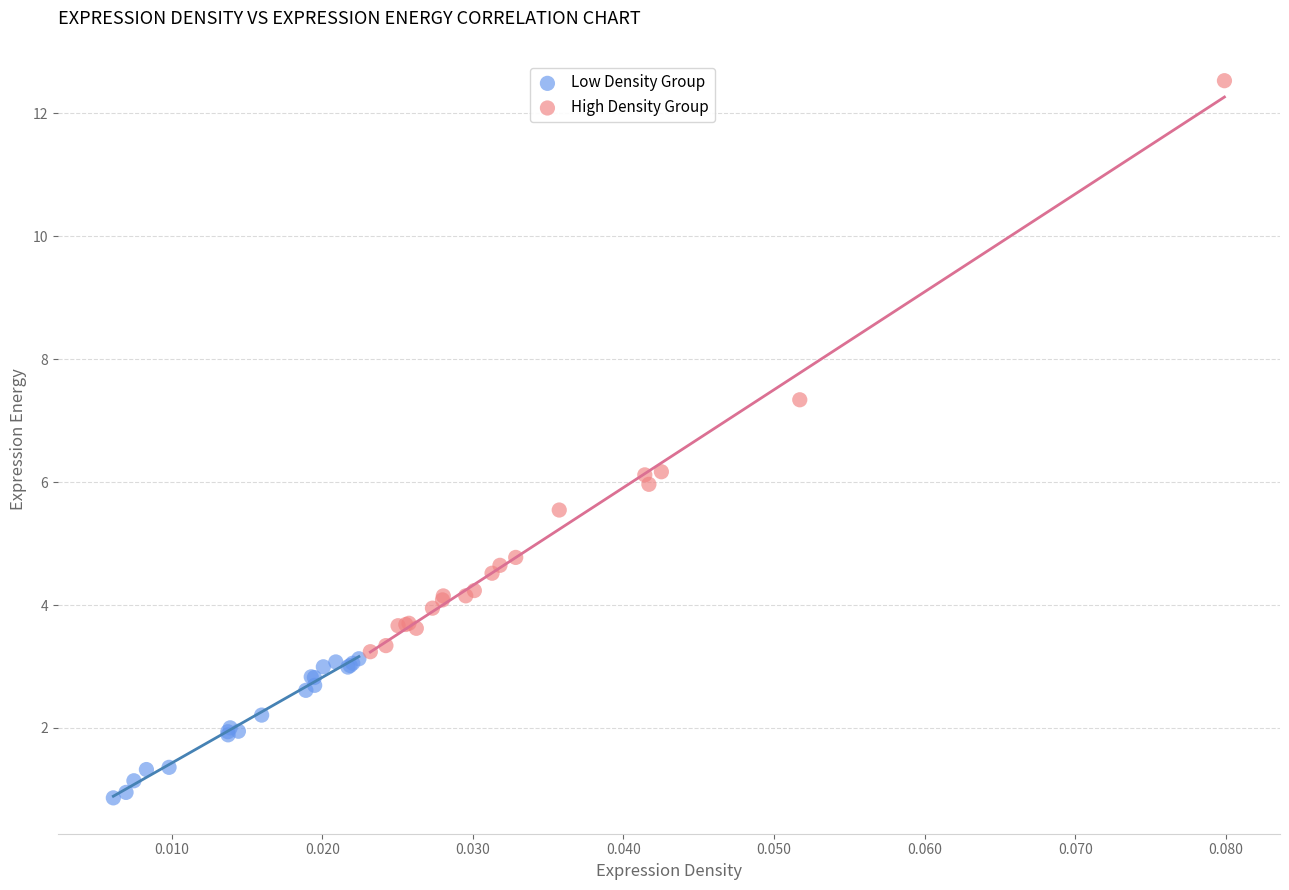

Which series reaches the maximum Y coordinate?

High Density Group